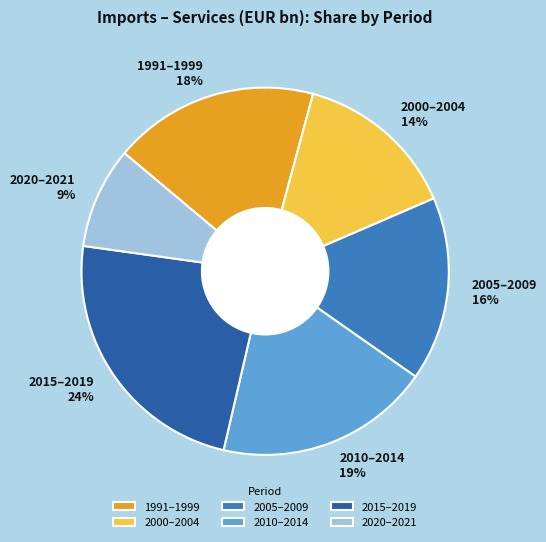

To the nearest percent, what portion does 2015–2019 24% represent?

24%